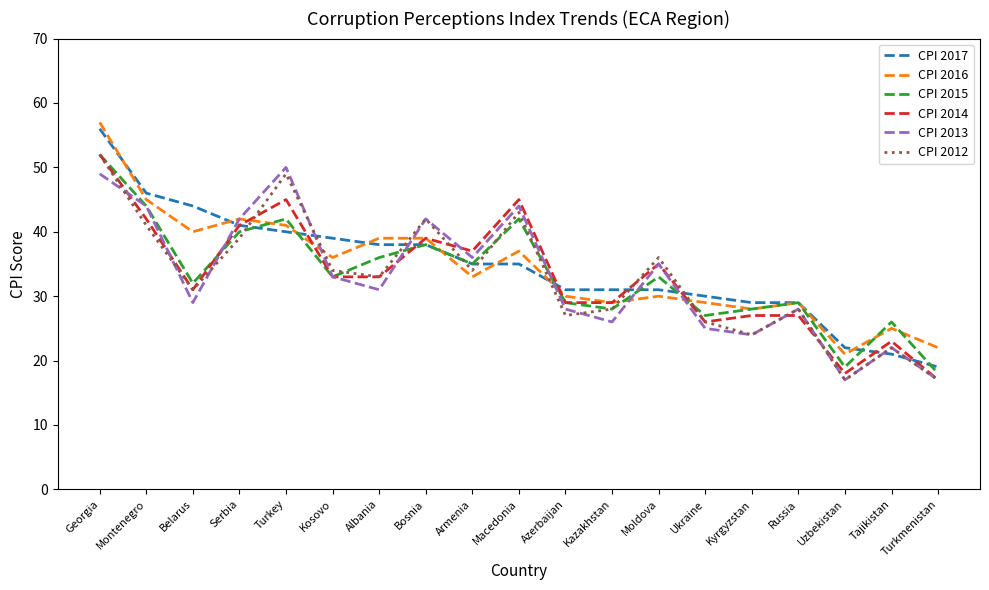

What is the spread (max minus min) of values at Ukraine?

5